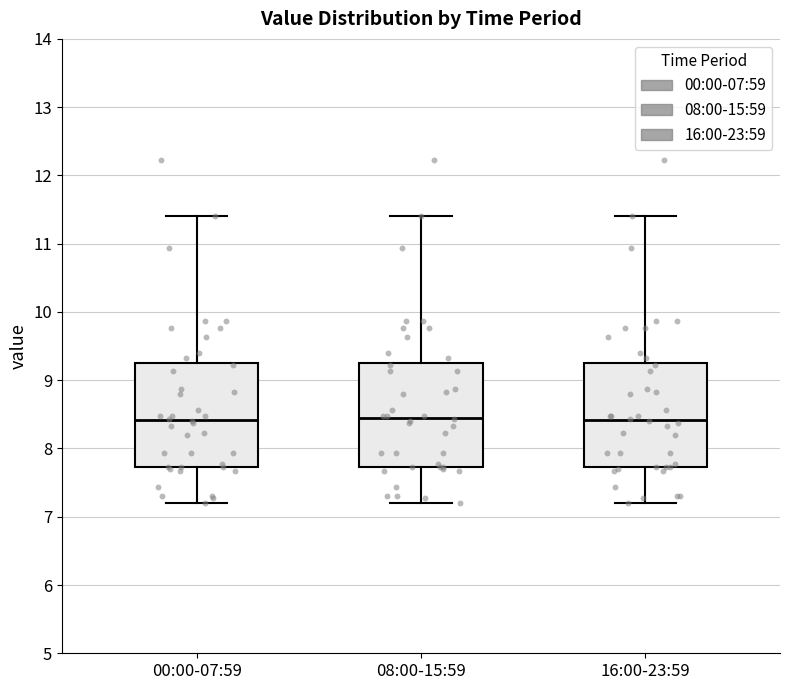

Reading left to right, read every box against the y-axis: the position of its median line, the range the box covers, and the ends of its whiskers. The values are not printed on the chart, so give them approximately, as read against the axis.

00:00-07:59: median 8.4, box 7.7 to 9.3, whiskers 7.2 to 11.4
08:00-15:59: median 8.5, box 7.7 to 9.3, whiskers 7.2 to 11.4
16:00-23:59: median 8.4, box 7.7 to 9.3, whiskers 7.2 to 11.4